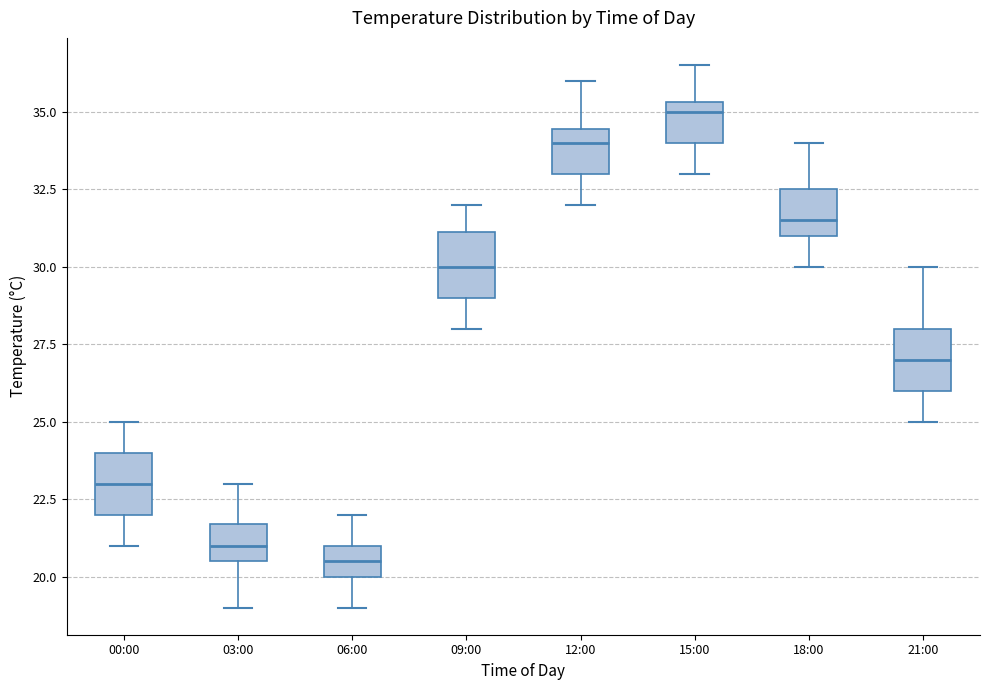

Reading left to right, read every box against the y-axis: the position of its median line, the range the box covers, and the ends of its whiskers. The values are not printed on the chart, so give them approximately, as read against the axis.

00:00: median 23.0, box 22.0 to 24.0, whiskers 21.0 to 25.0
03:00: median 21.0, box 20.5 to 21.5, whiskers 19.0 to 23.0
06:00: median 20.5, box 20.0 to 21.0, whiskers 19.0 to 22.0
09:00: median 30.0, box 29.0 to 31.0, whiskers 28.0 to 32.0
12:00: median 34.0, box 33.0 to 34.5, whiskers 32.0 to 36.0
15:00: median 35.0, box 34.0 to 35.5, whiskers 33.0 to 36.5
18:00: median 31.5, box 31.0 to 32.5, whiskers 30.0 to 34.0
21:00: median 27.0, box 26.0 to 28.0, whiskers 25.0 to 30.0